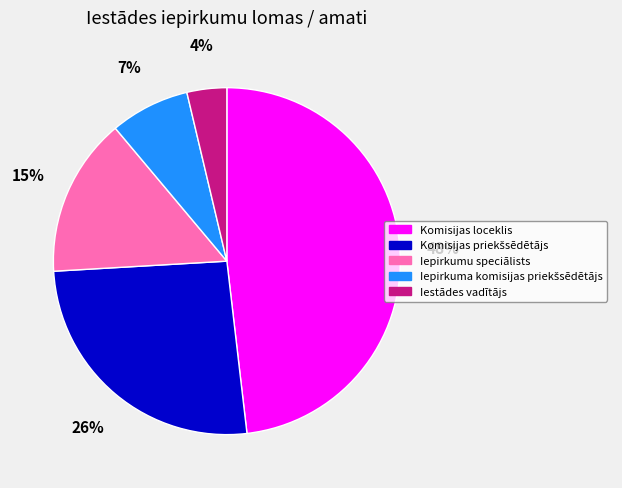

Which slice is the largest?

Komisijas loceklis